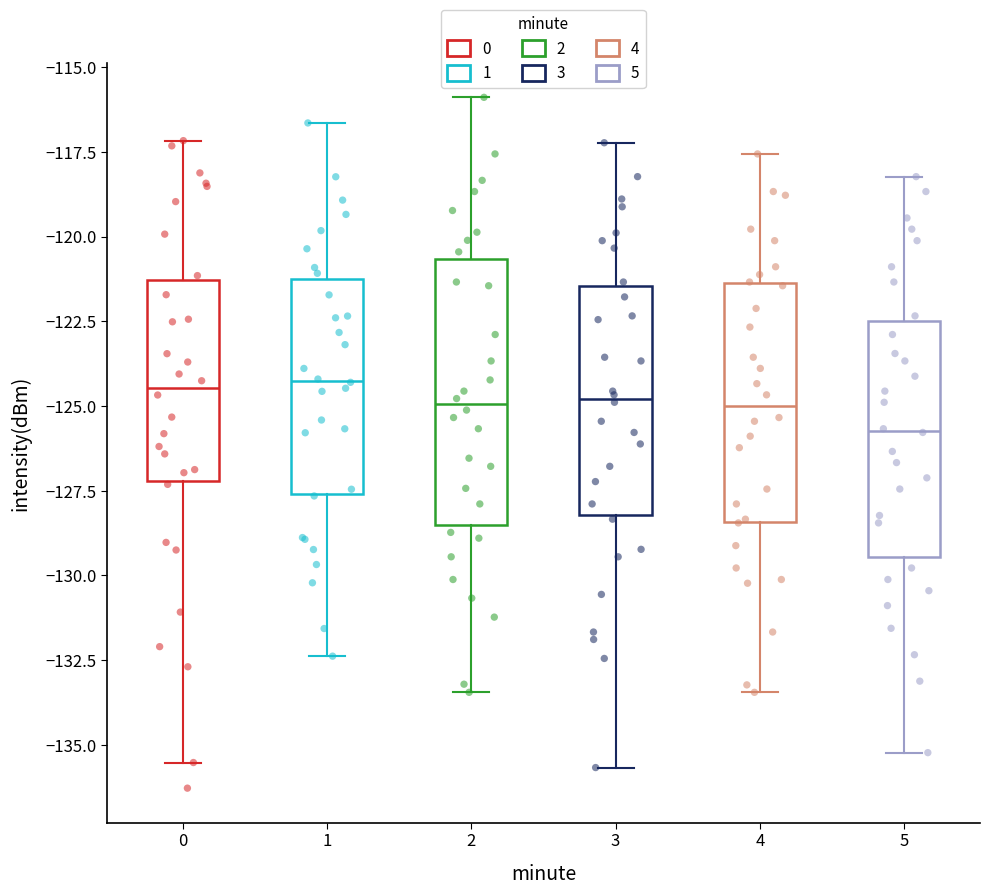

Where is the upper edge of the box at x = 2 on the y-axis? The values are not printed on the chart, so give them approximately, as read against the axis.

-120.5